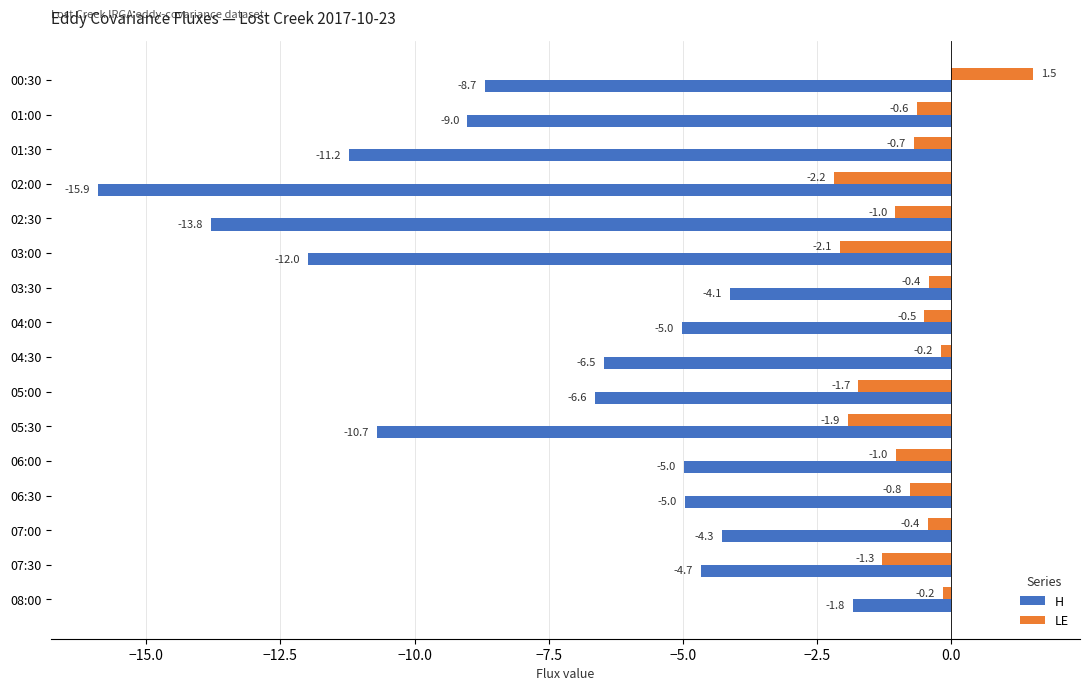

What is the difference between the second highest and minimum values in the LE series?

2.0